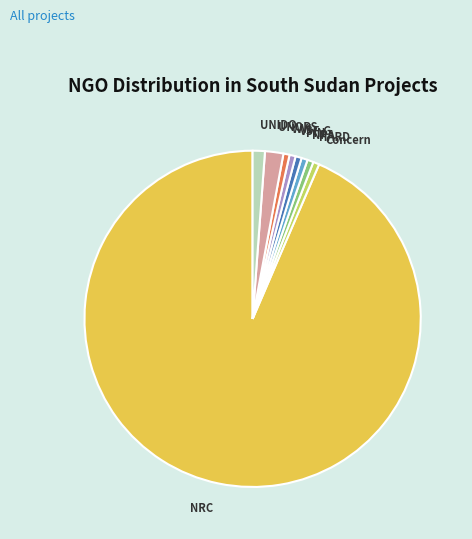

The PIN slice represents 11% of the pie. True or false?

False